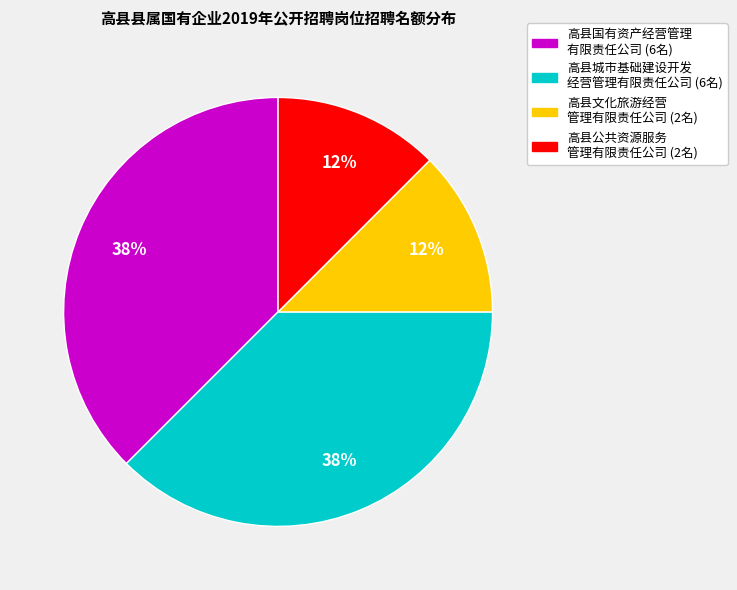

Is there a majority slice in this chart?

No